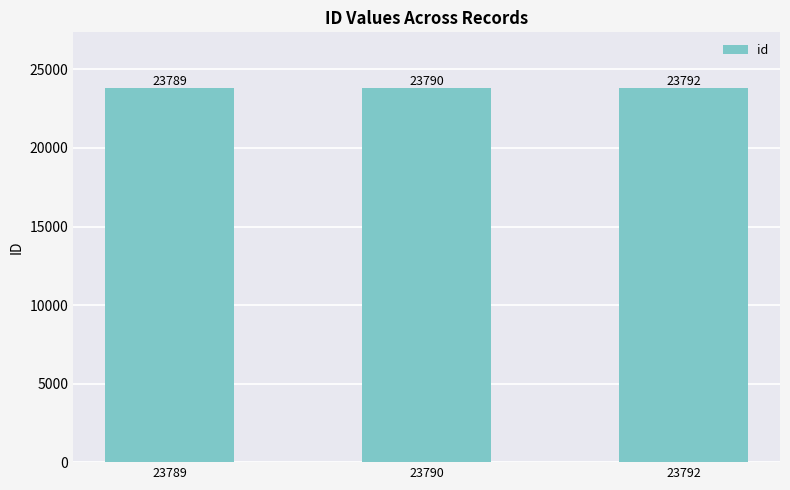

What is the greatest value displayed?

23792